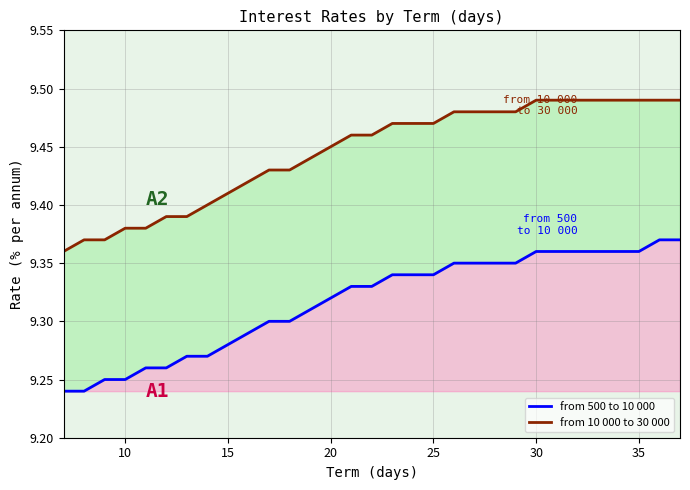

At how many categories does at least one series exceed 9?

31